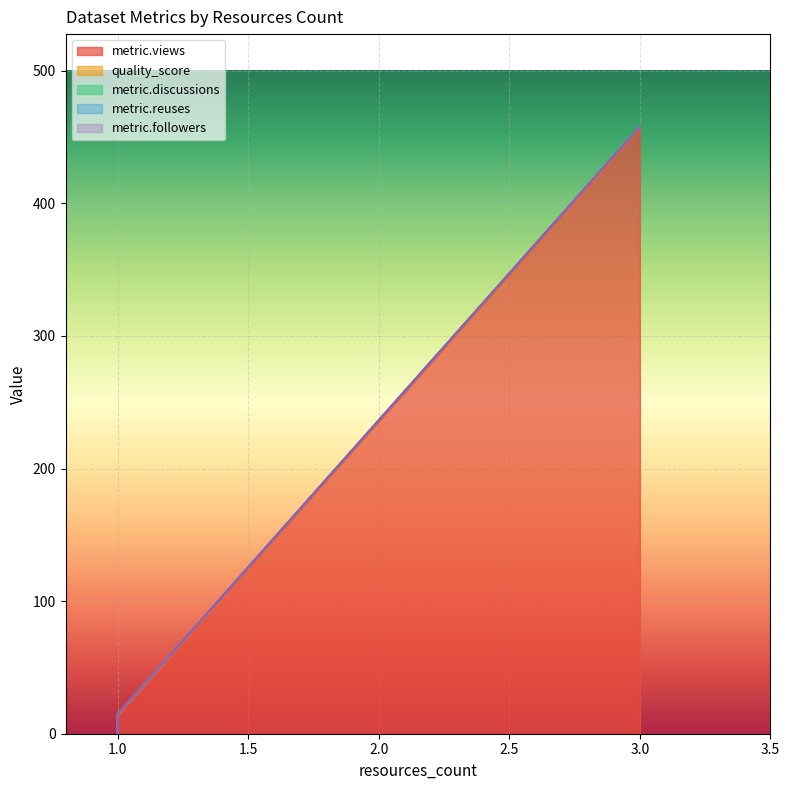

What is the spread (max minus min) of values at 1?

0.8